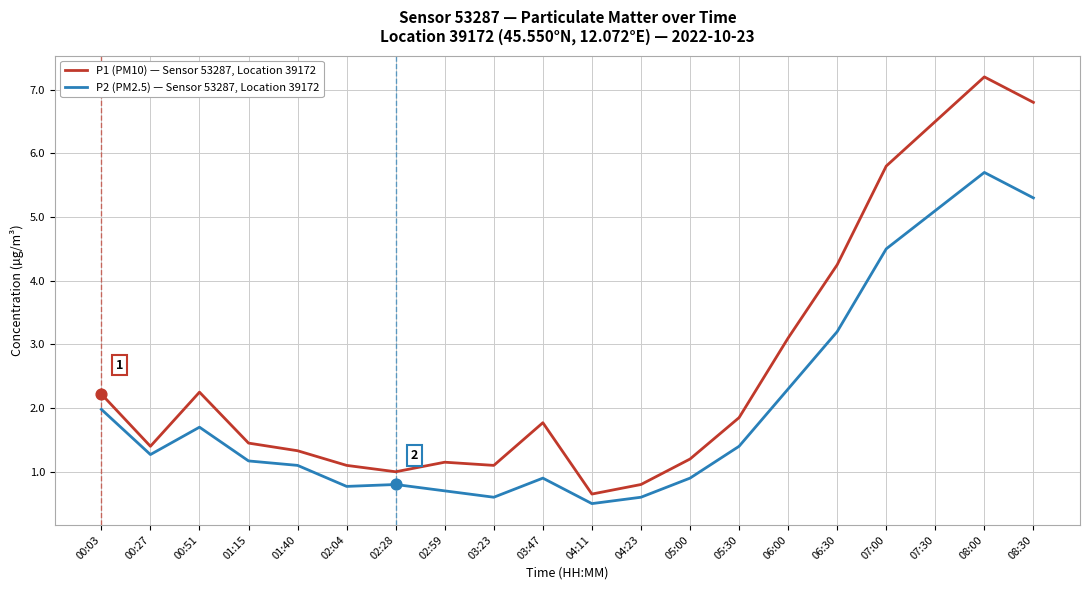

Between 02:28 and 07:30, which series saw the biggest shift?

P1 (PM10) — Sensor 53287, Location 39172